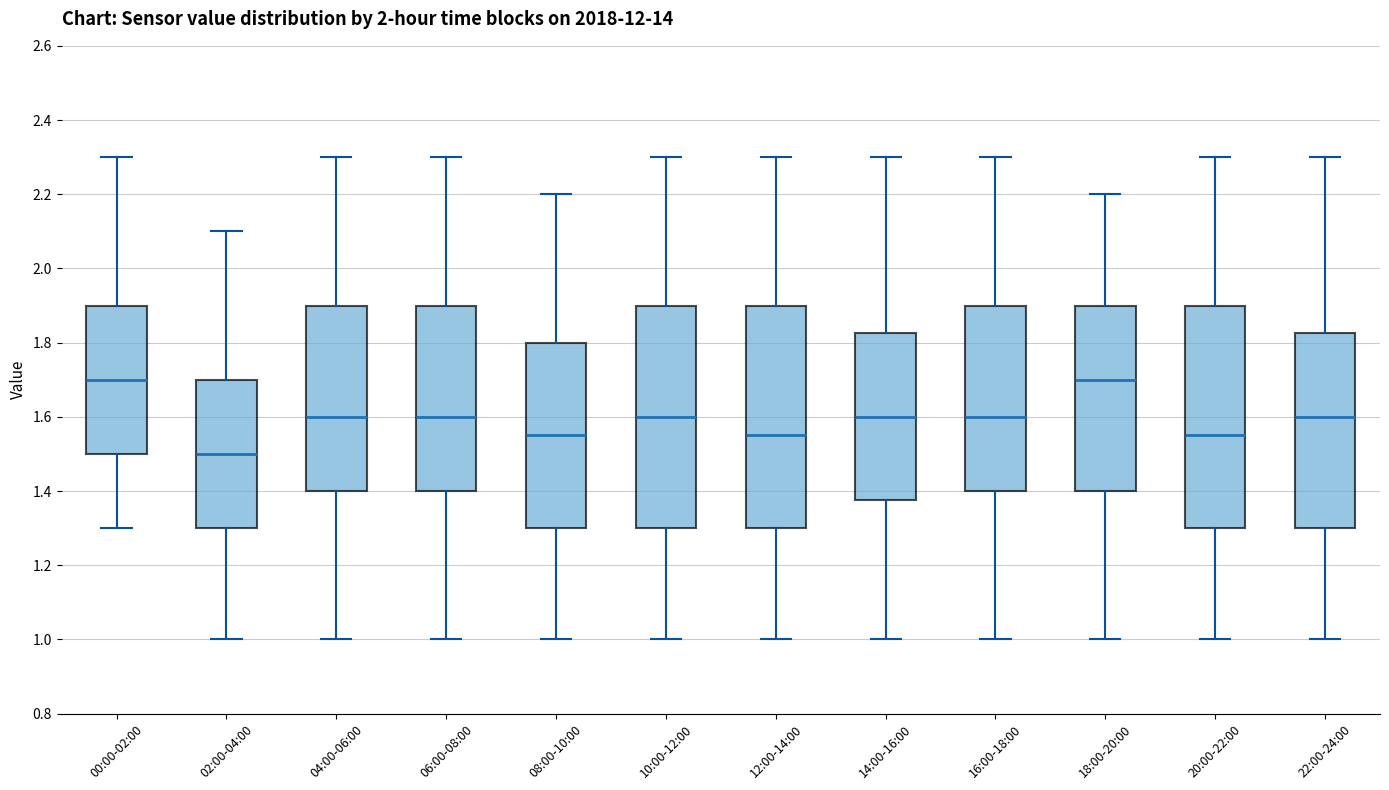

Where is the lower edge of the box for 22:00-24:00 on the y-axis? The values are not printed on the chart, so give them approximately, as read against the axis.

1.30